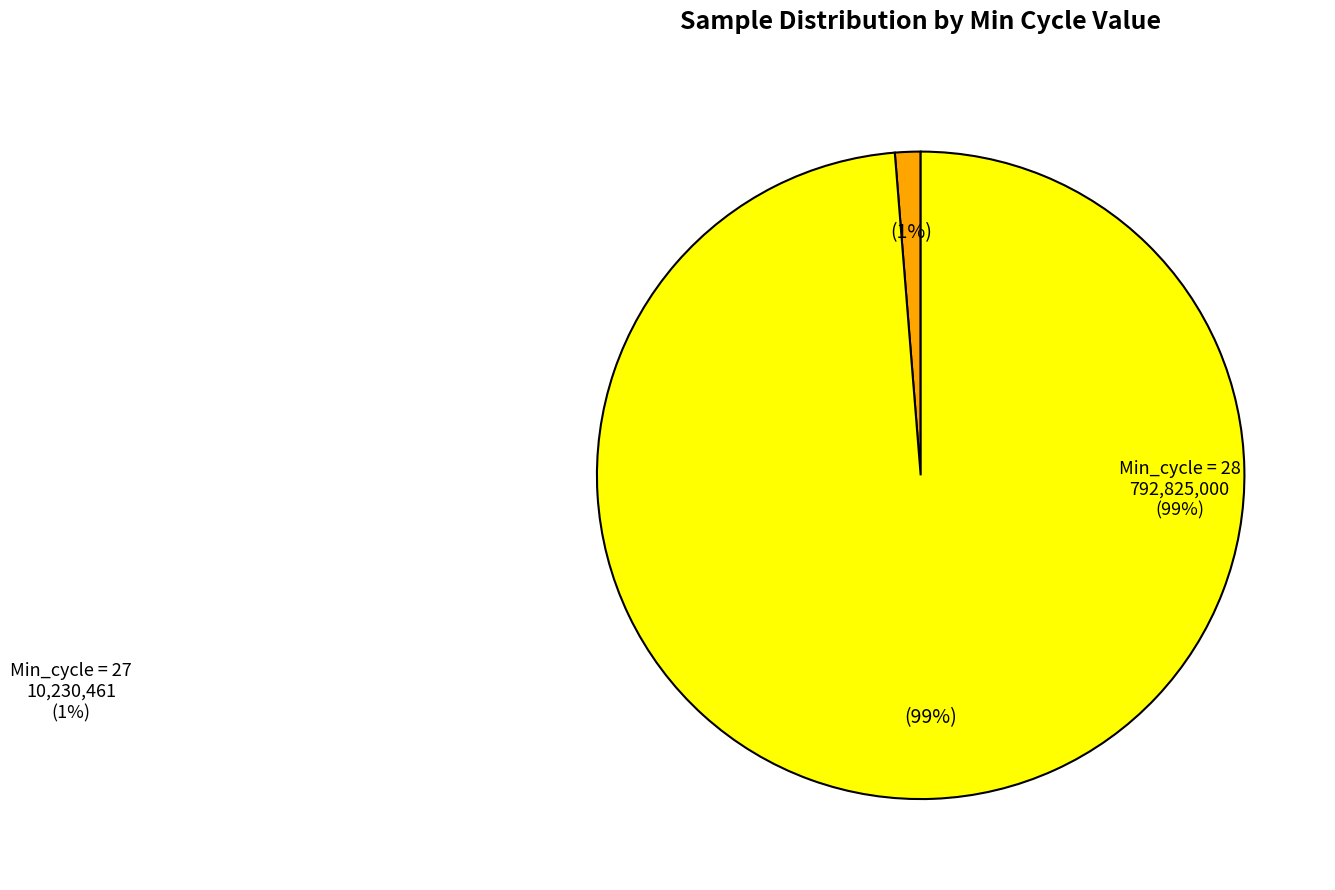

Which category accounts for the majority?

Min_cycle=28